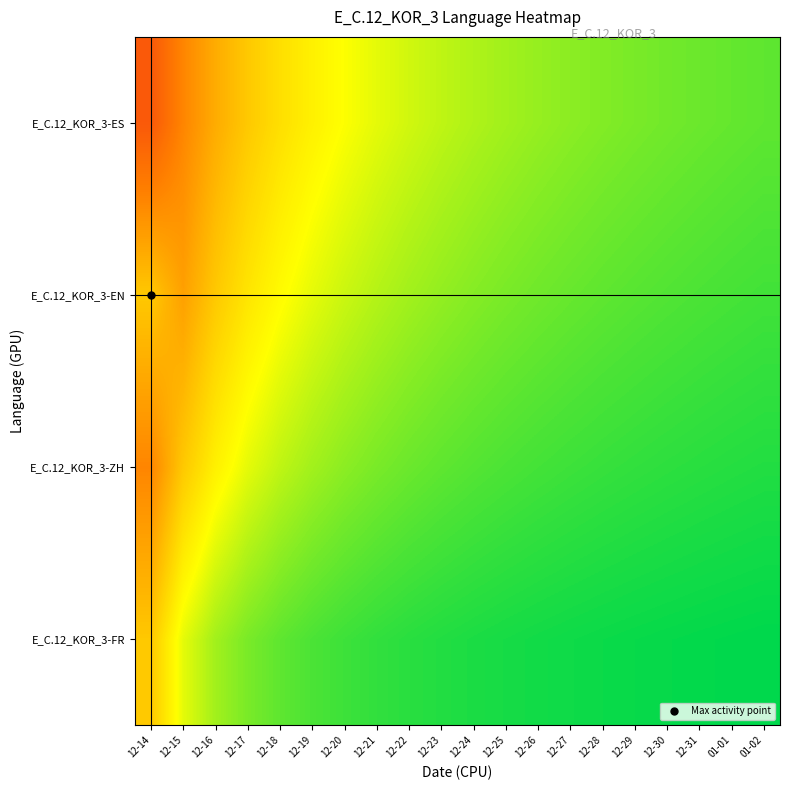

What is the spread (max minus min) of values at 12-21?

0.2